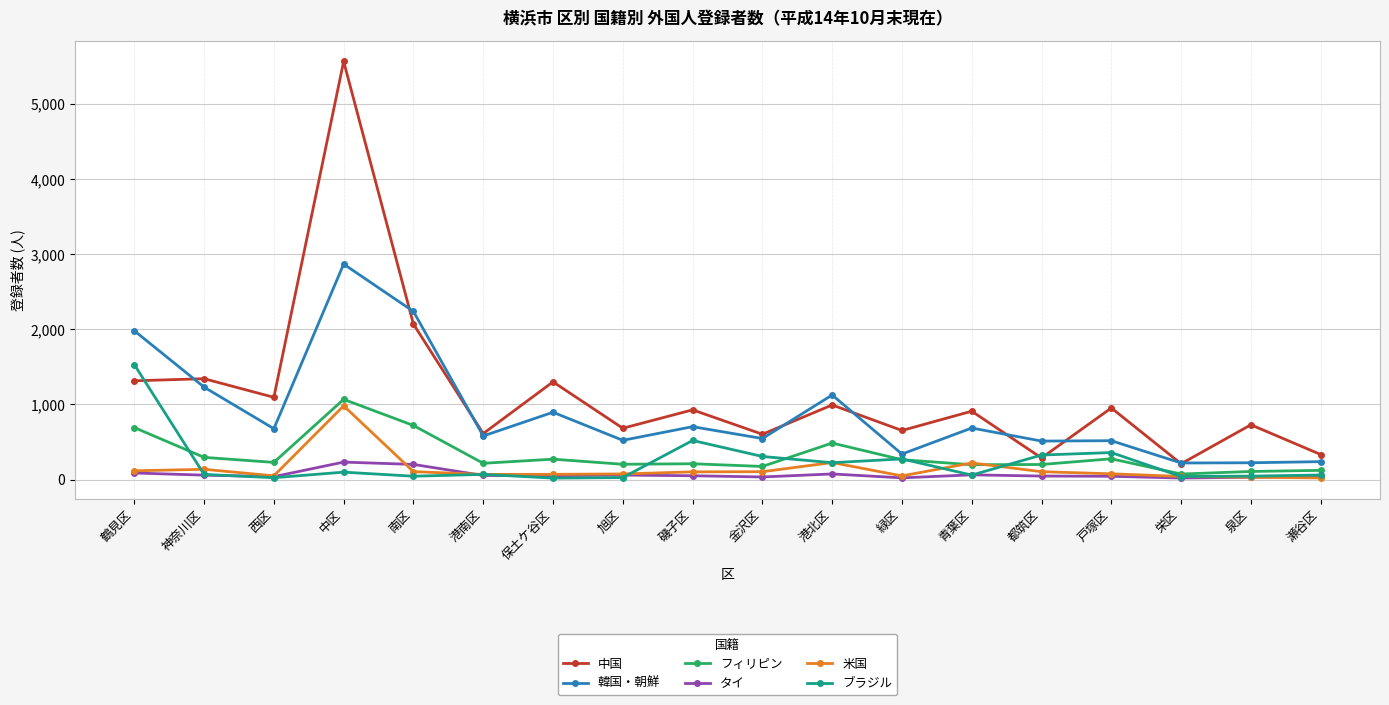

What are all the series names shown in the legend?

中国, 韓国・朝鮮, フィリピン, タイ, 米国, ブラジル